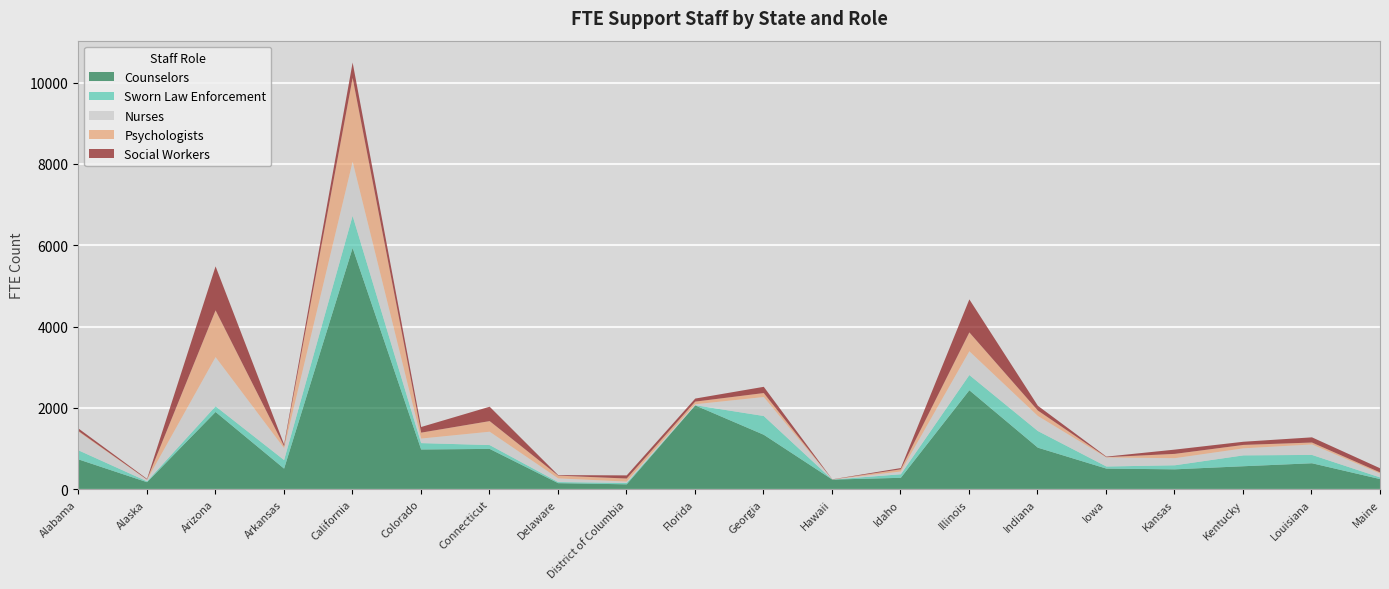

At how many categories does at least one series exceed 3334?

1